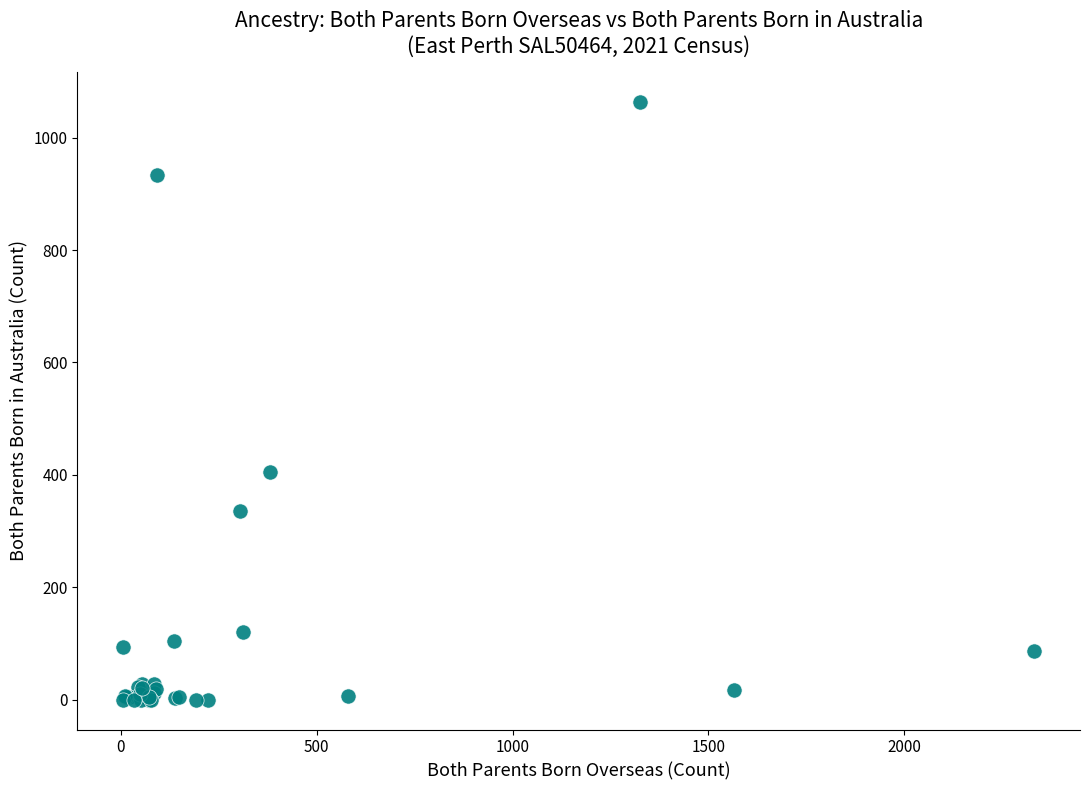

What Y value in the scatter plot is closest to 532?

405